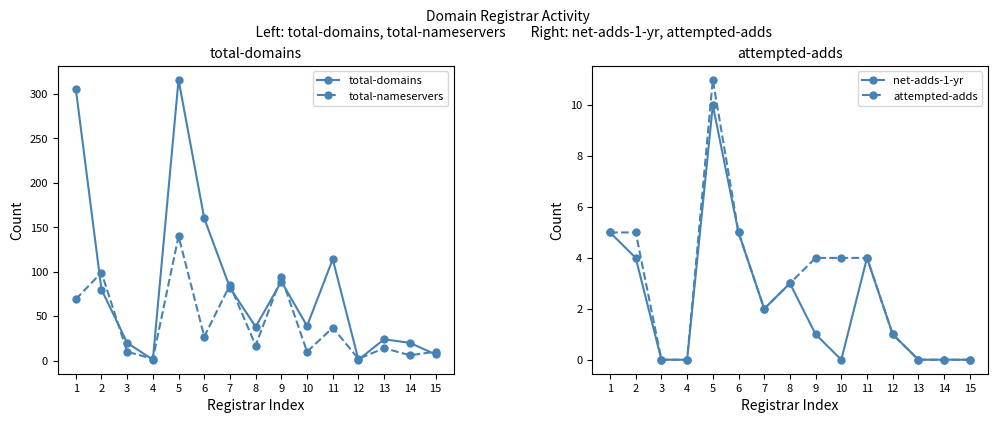

Reading right to left, extract all data points from this chart.

total-domains: 7	20	24	1	114	39	89	38	82	160	316	1	20	80	306
total-nameservers: 10	6	14	2	37	10	94	17	85	27	140	2	10	99	69
net-adds-1-yr: 0	0	0	1	4	0	1	3	2	5	10	0	0	4	5
attempted-adds: 0	0	0	1	4	4	4	3	2	5	11	0	0	5	5